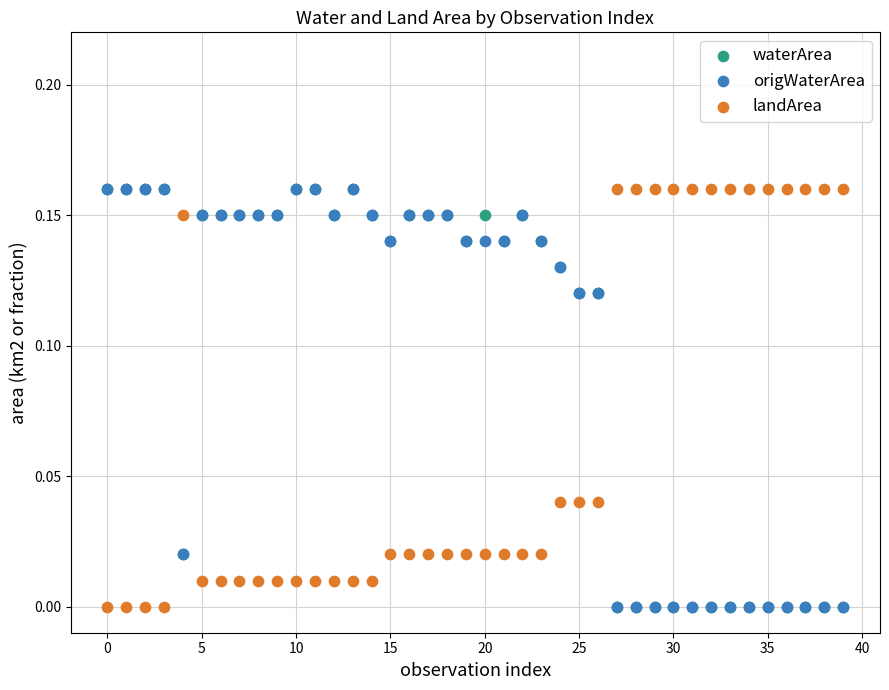

What are all the series names shown in the legend?

waterArea, origWaterArea, landArea